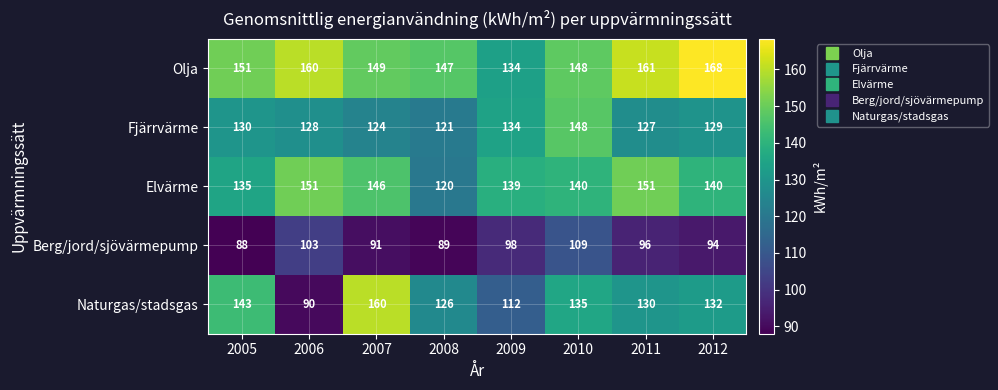

At which category does the chart reach its minimum across all series?

2005